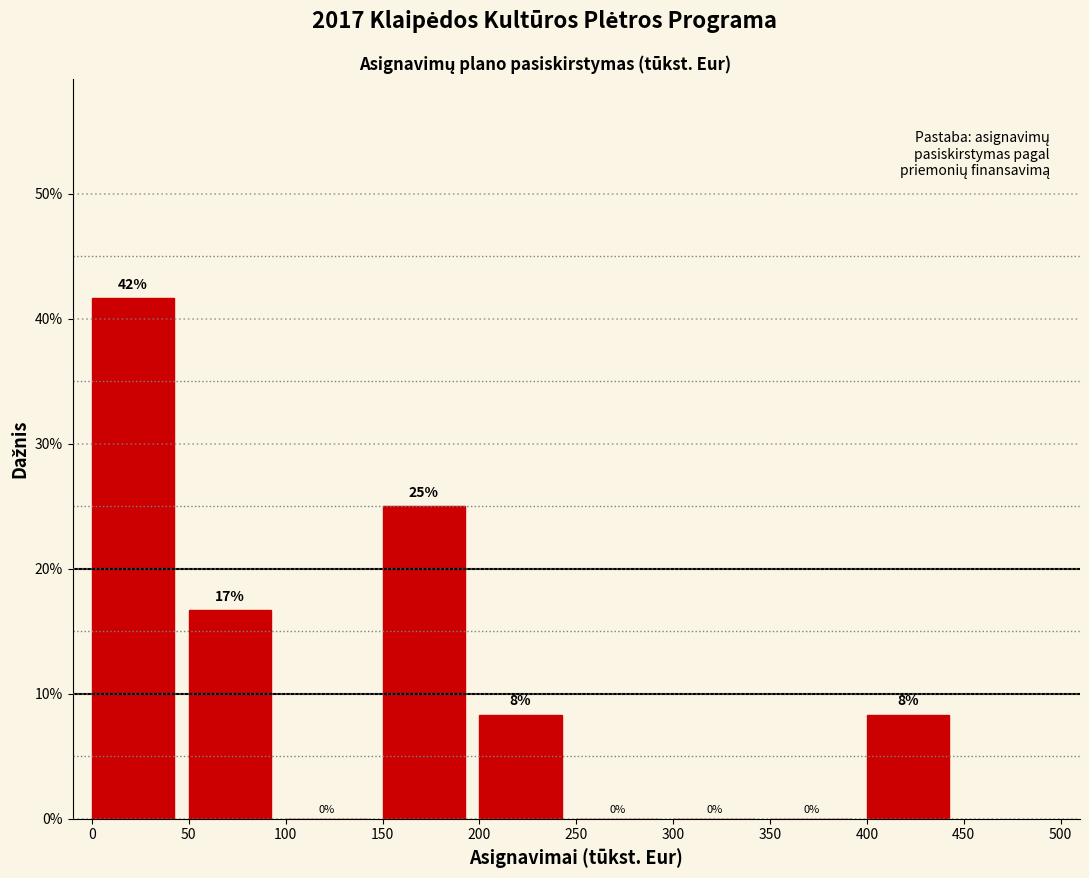

Over which range of the x-axis is the bar tallest?

0 to 50